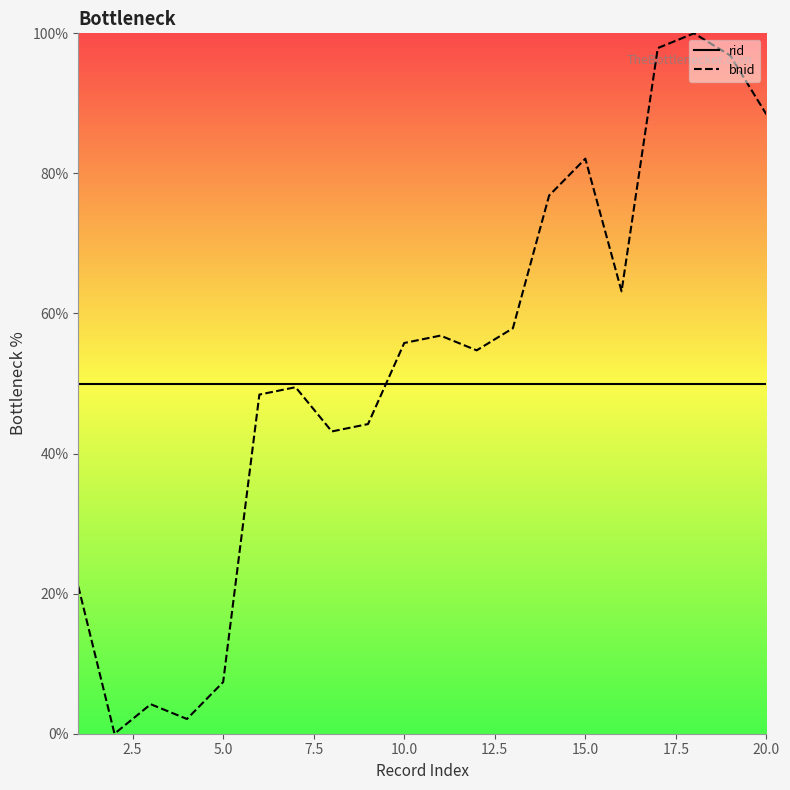

What is the value of the rid point at the 3rd from the left?

50.0